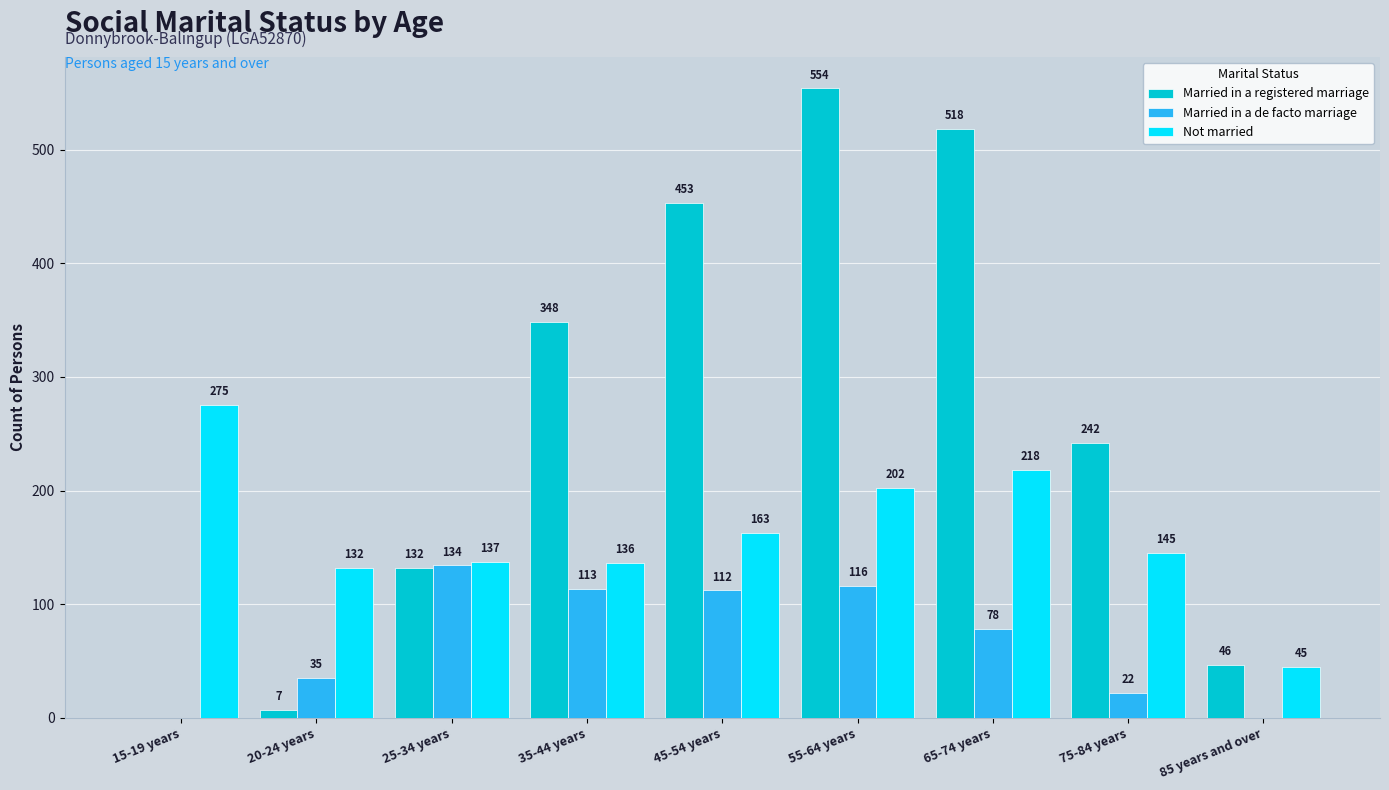

Where does the Married in a de facto marriage series first go above 78?

25-34 years